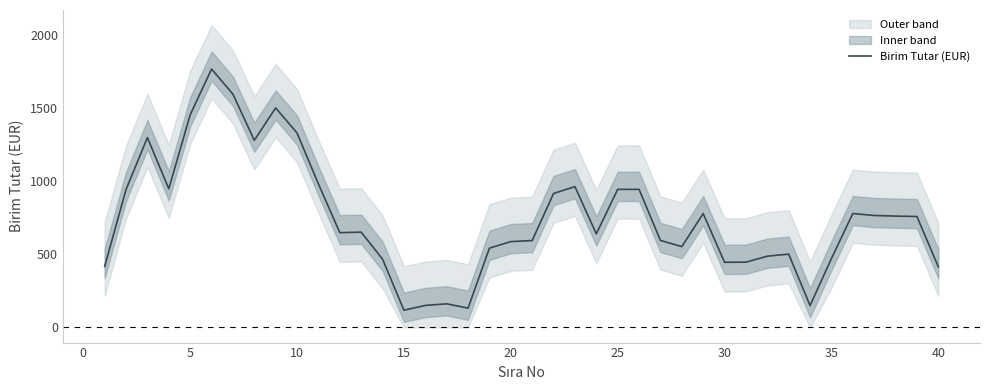

What is the minimum value for Birim Tutar (EUR)?

118.0